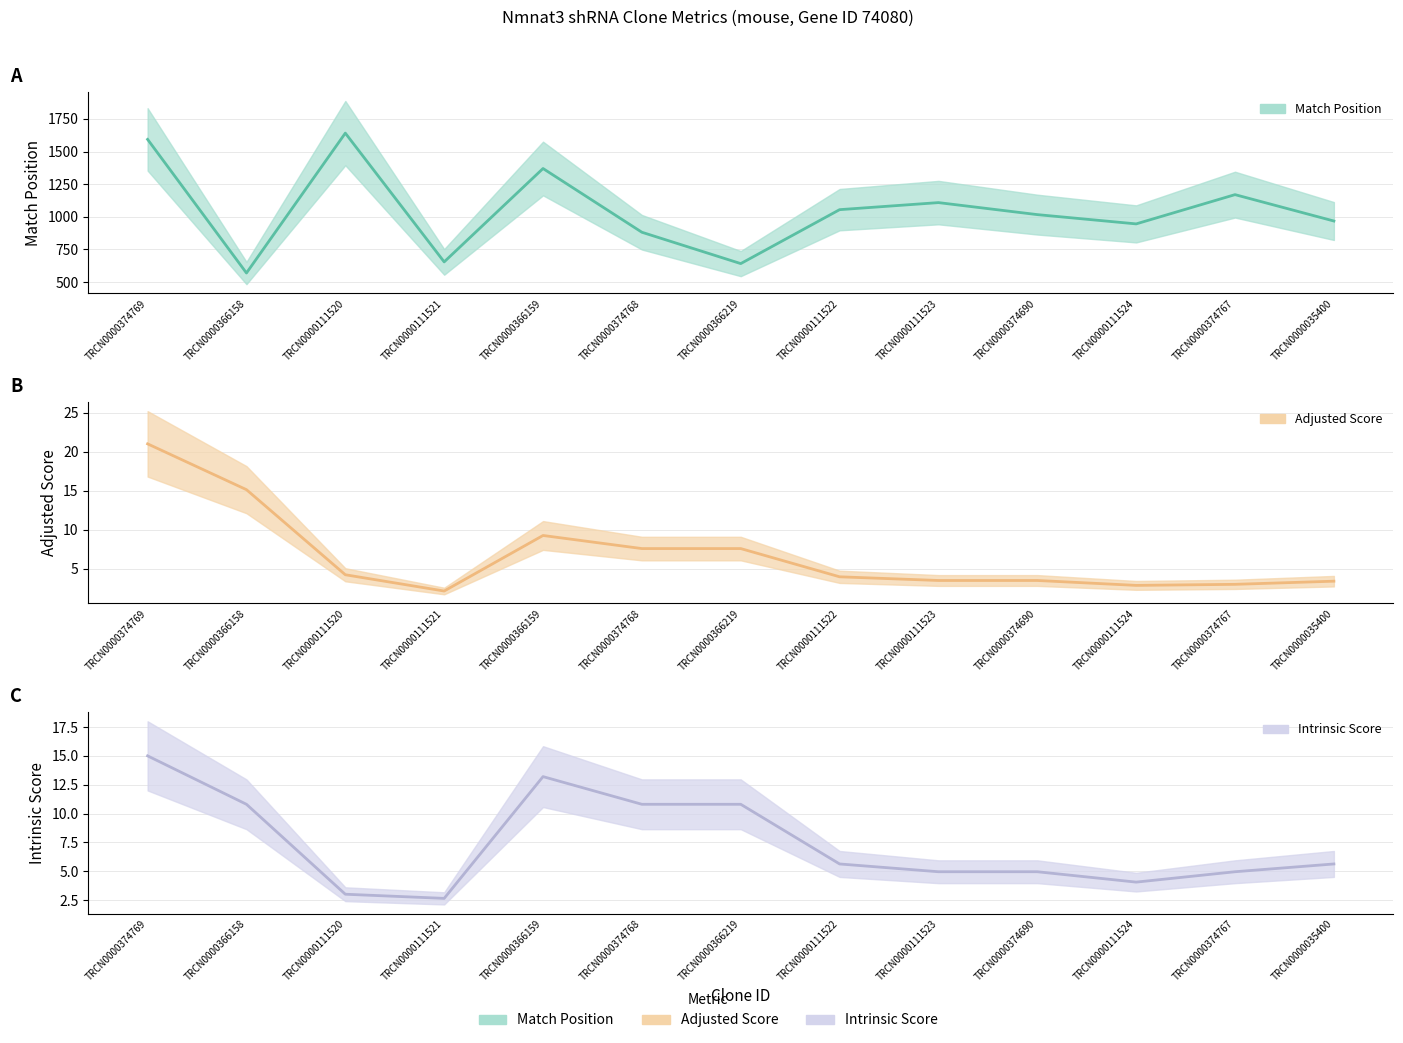

Where is the first local minimum for Match Position center?

TRCN0000366158